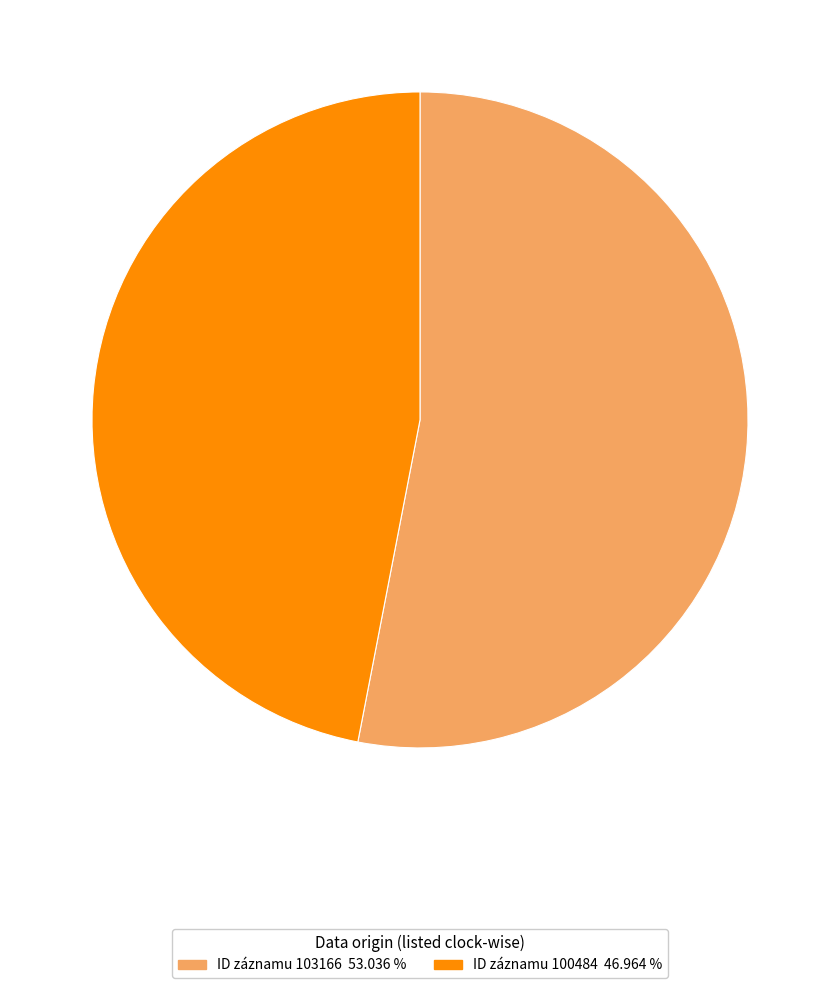

Which slice is the smallest?

ID záznamu 100484 46.964 %